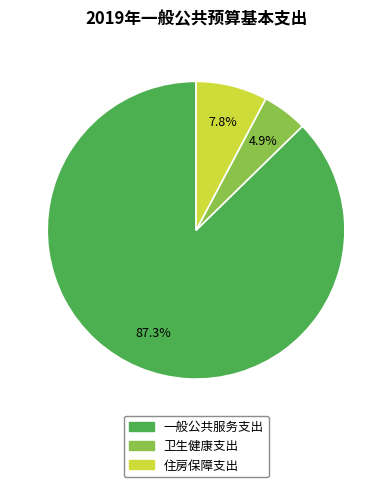

What is the majority slice?

一般公共服务支出